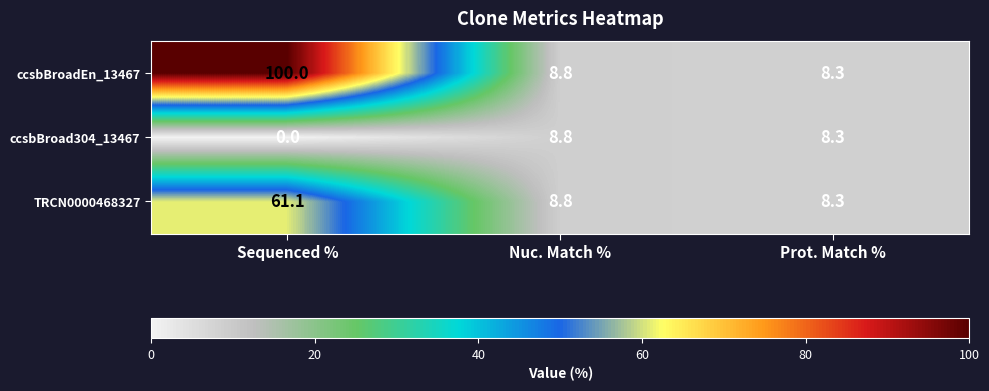

Which category has the lowest value in the ccsbBroadEn_13467 series?

Prot. Match %